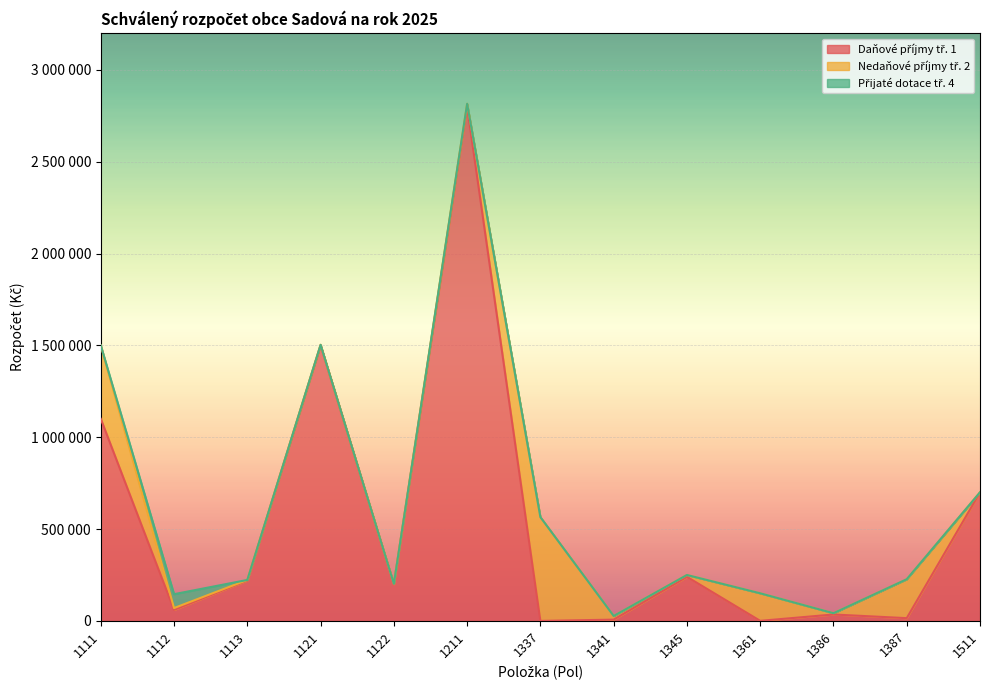

What are all the series names shown in the legend?

Daňové příjmy tř. 1, Nedaňové příjmy tř. 2, Přijaté dotace tř. 4